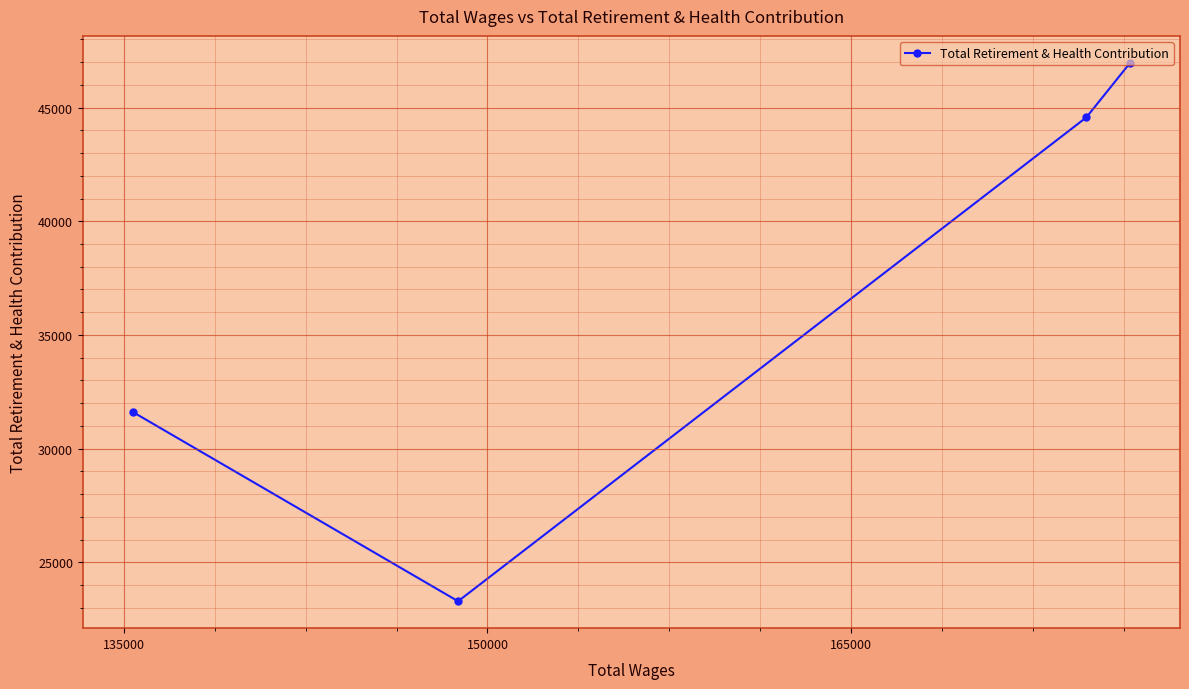

True or false: the data has more than 0 interior local peaks.

False